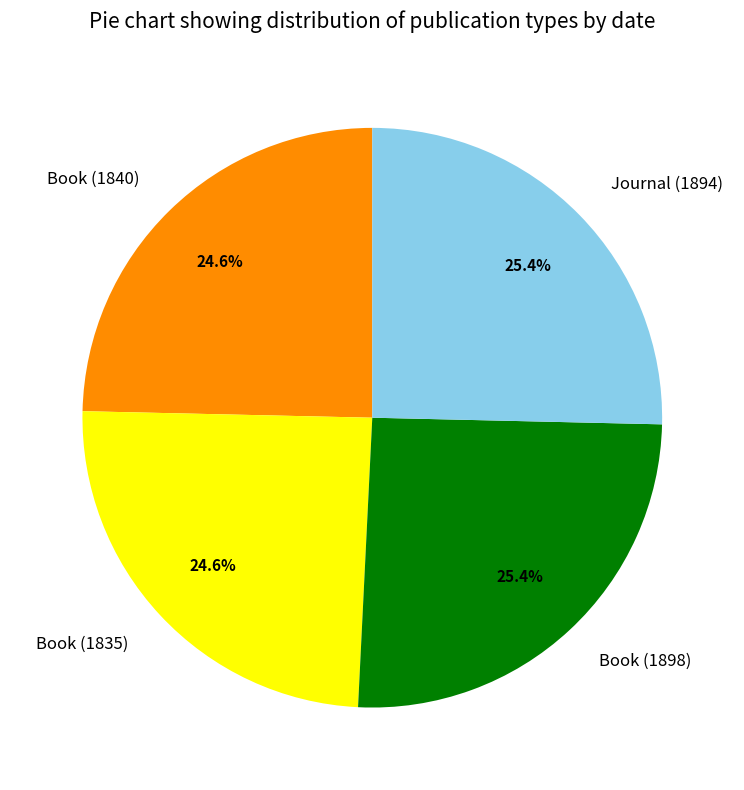

What is the ratio of the value at Book (1835) to the value at Book (1840)?

1.0